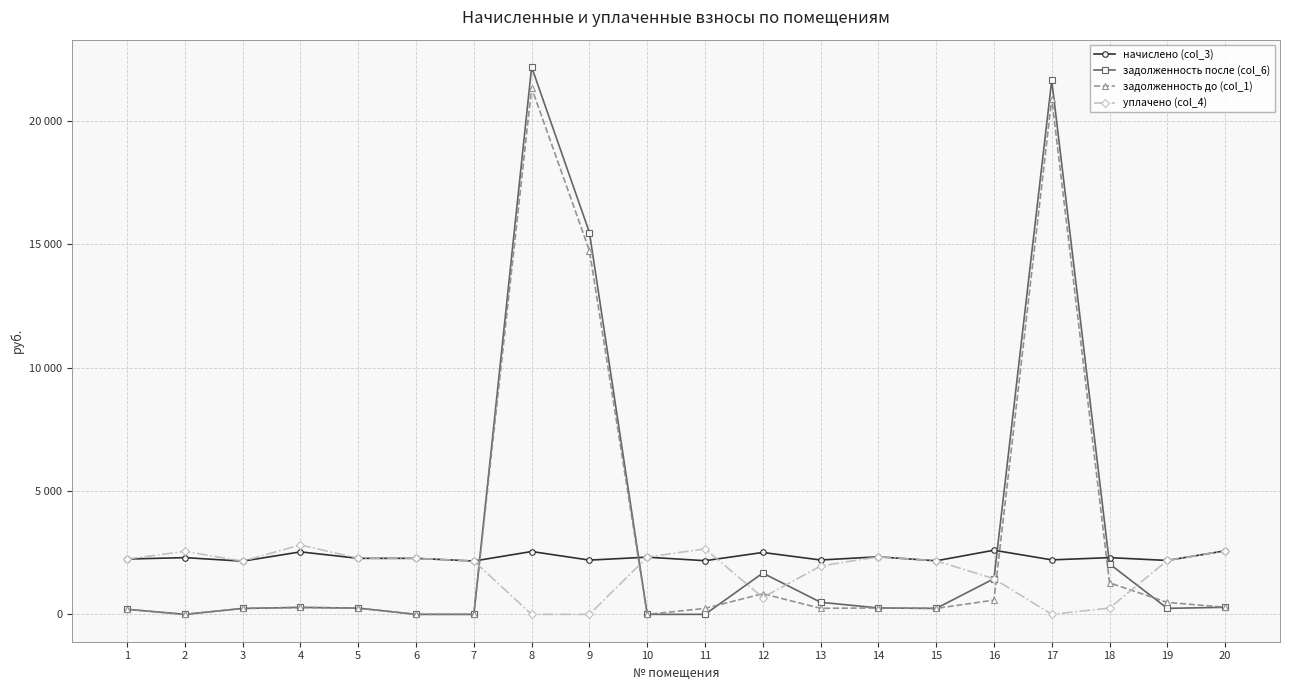

Where is задолженность после (col_6) nearest to the value 11092?

9